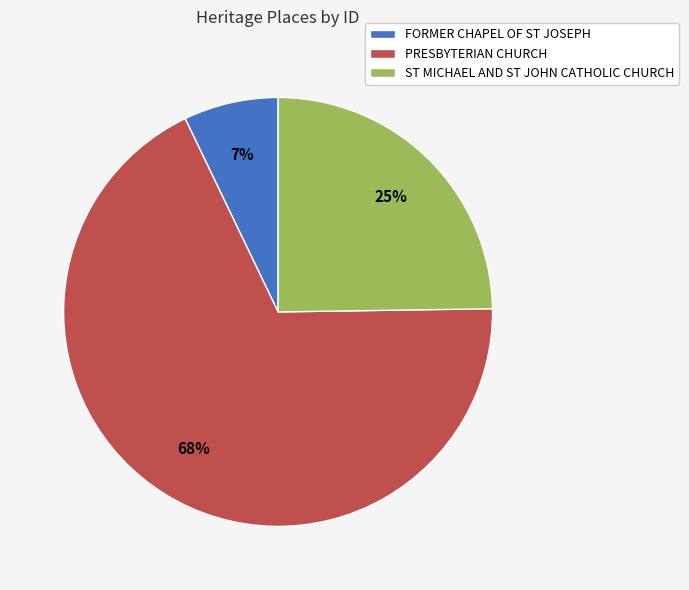

To the nearest percent, what is the average slice percentage?

33%